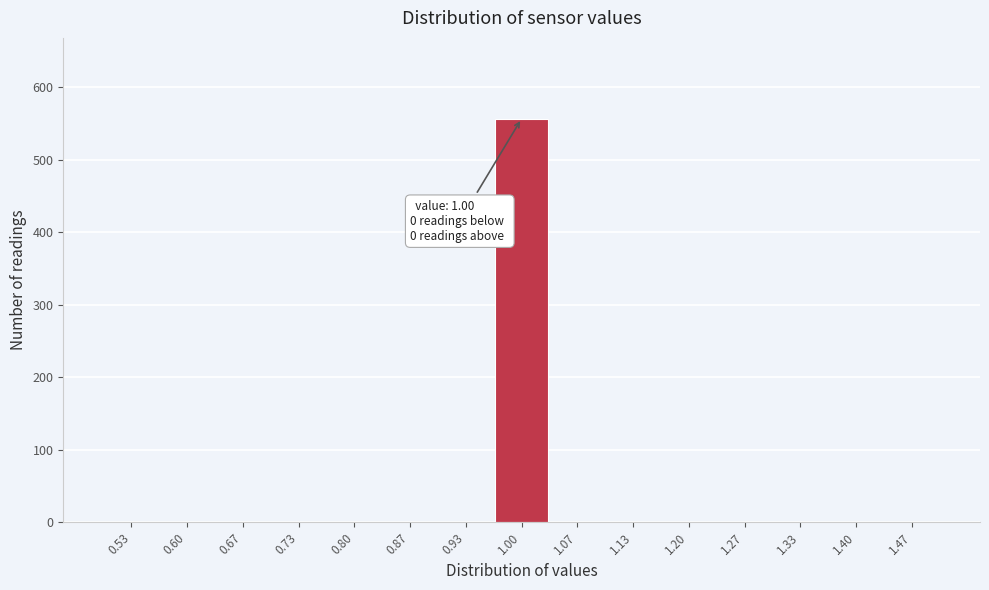

Which range on the x-axis has the tallest bar?

0.97 to 1.03